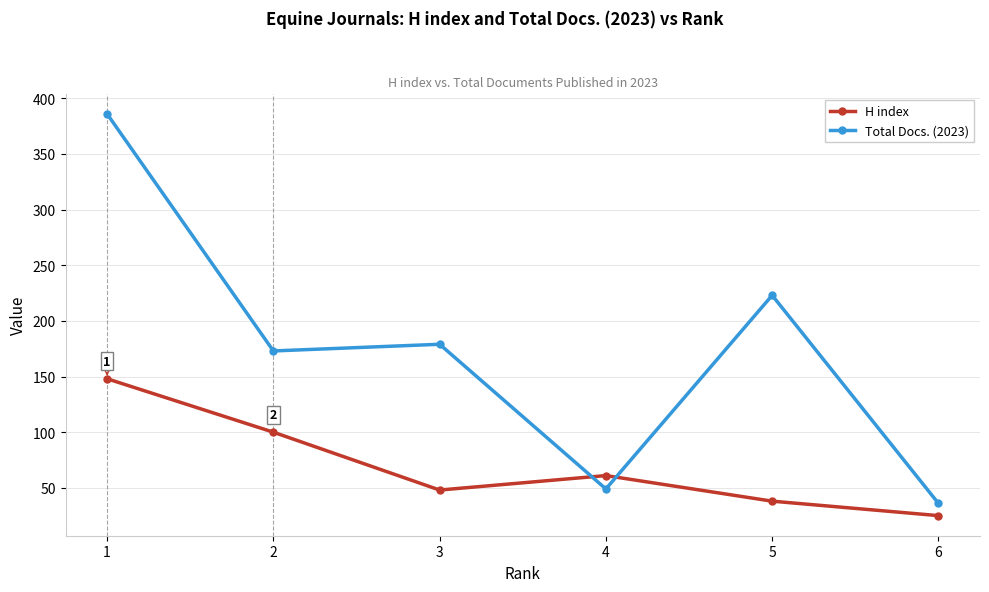

List the series in order of their peak value, lowest first.

H index, Total Docs. (2023)